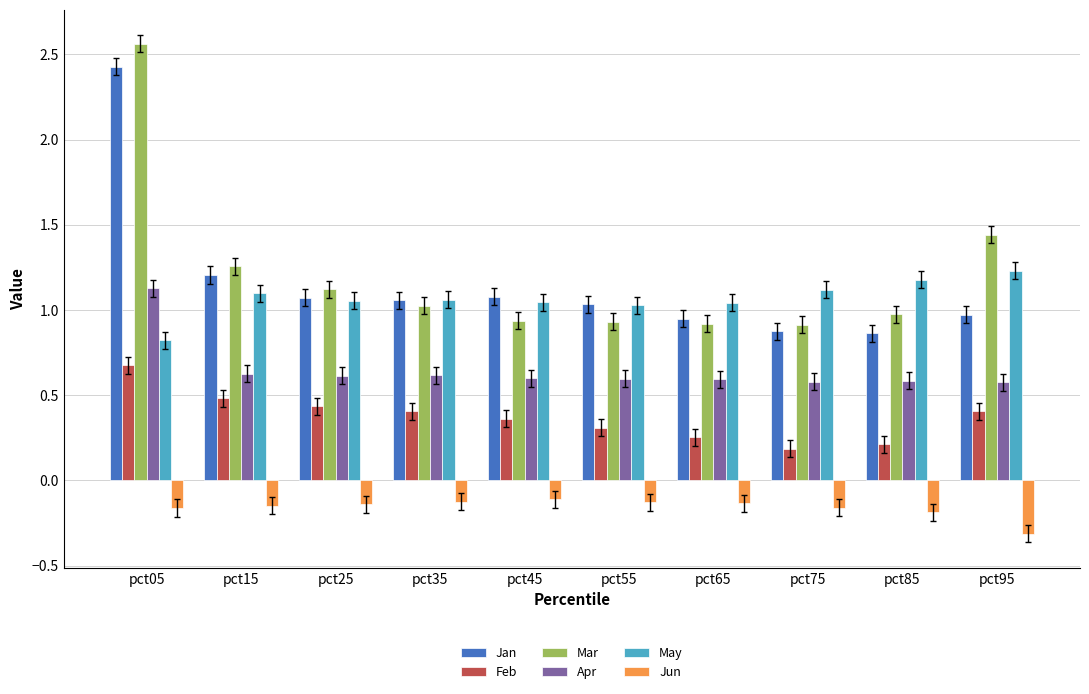

At how many categories does at least one series exceed 0?

10